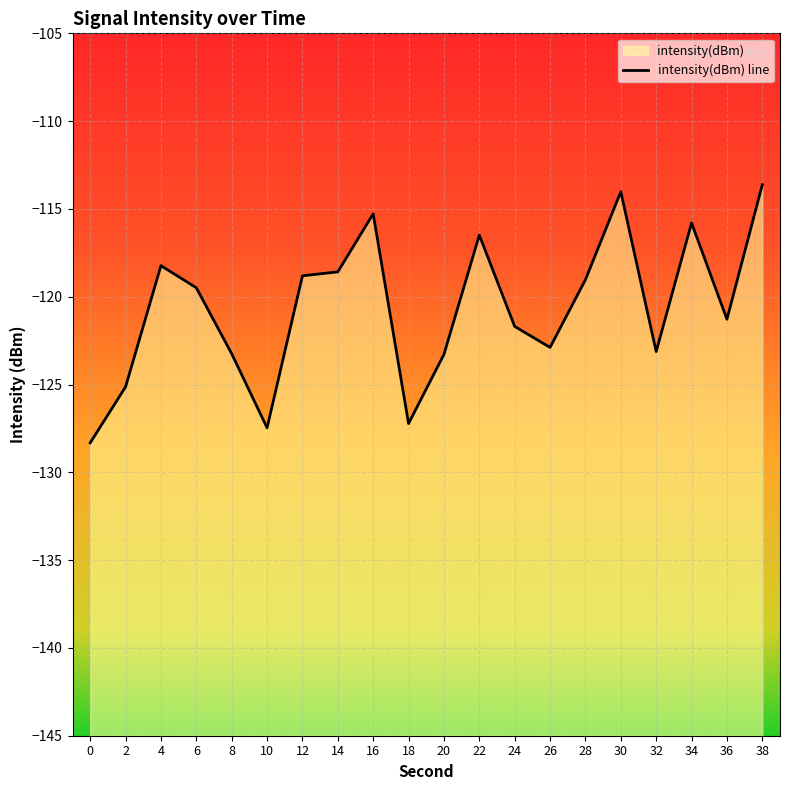

How many data points does each series have?

20